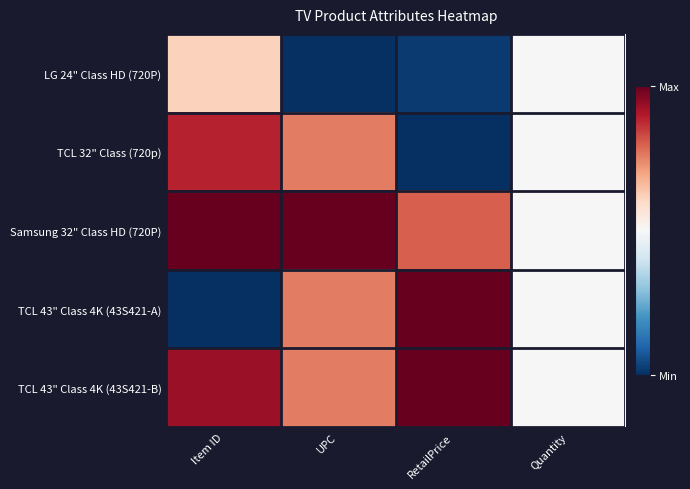

At how many categories does at least one series exceed 0?

4